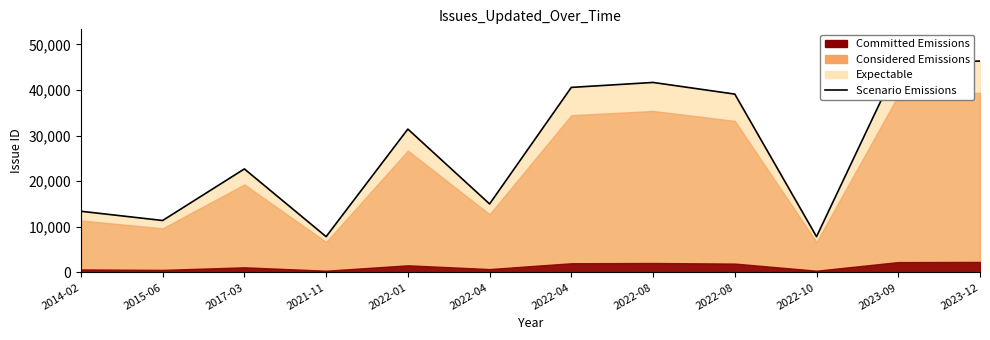

Where does the data first go above 31431?

2022-04